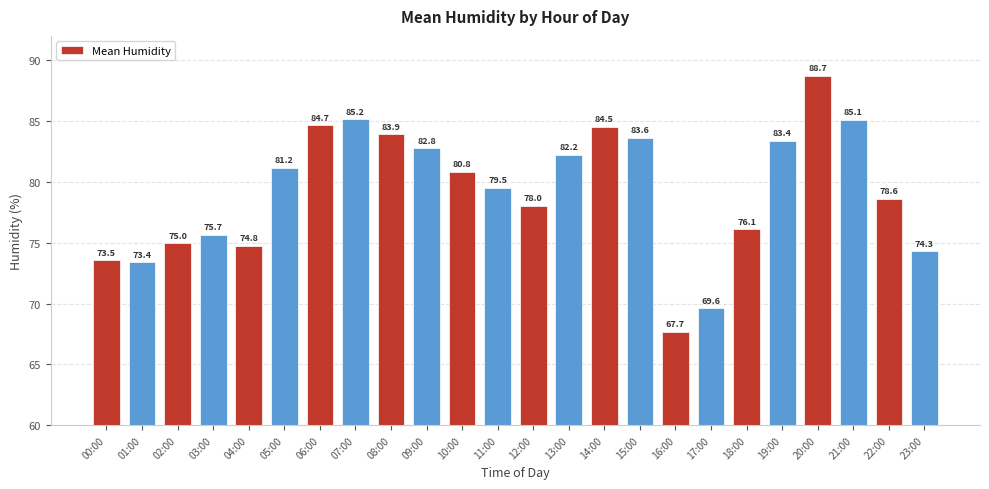

Count the number of values greater than 80.

12